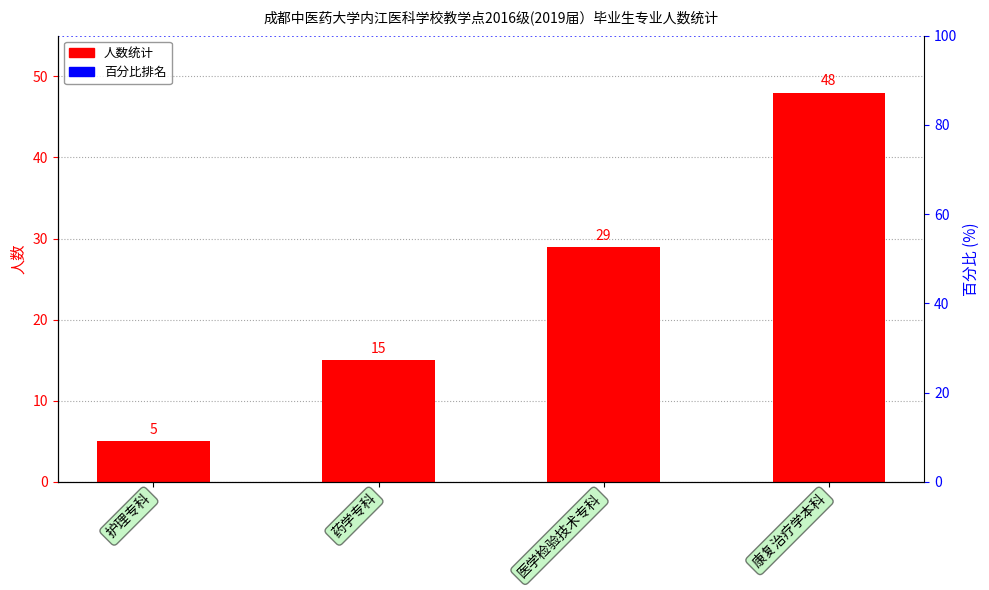

What position from the right is 护理专科?

4